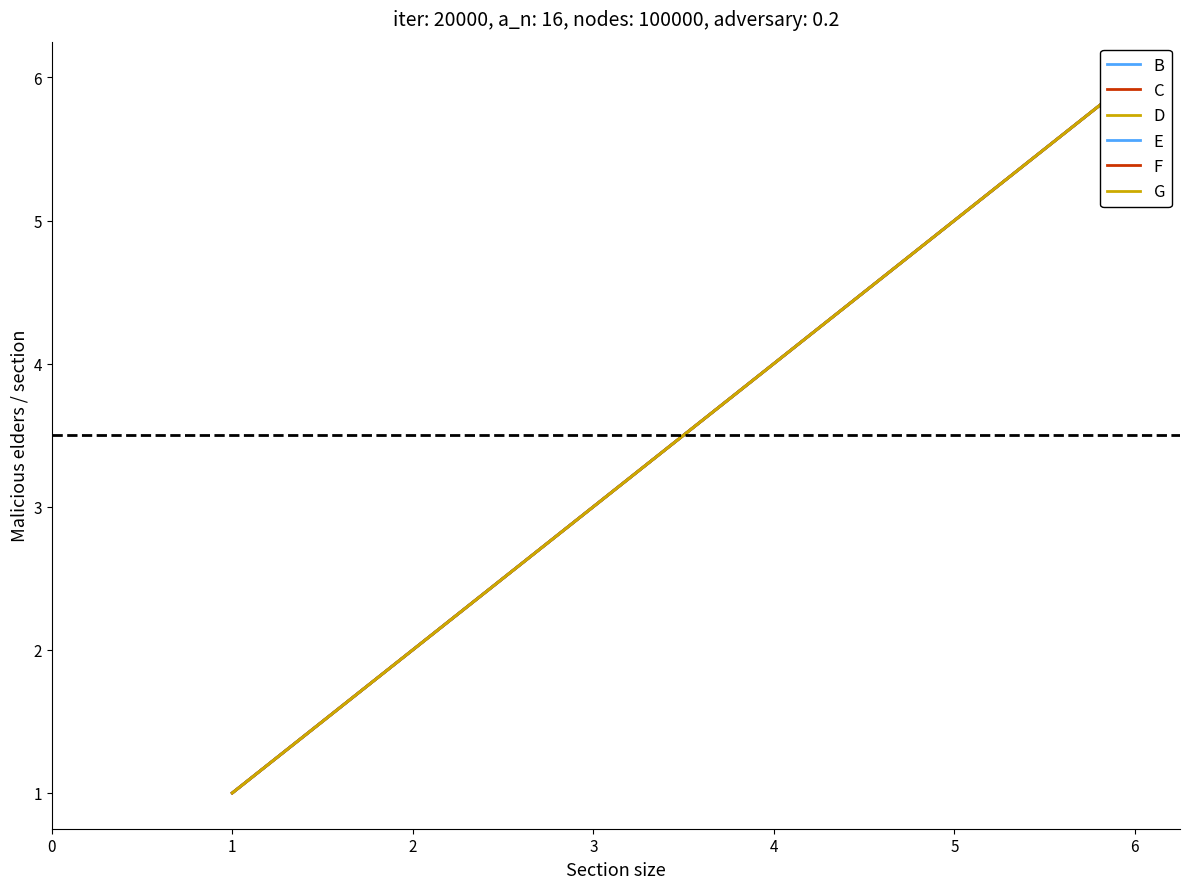

True or false: D and C intersect in this chart.

False